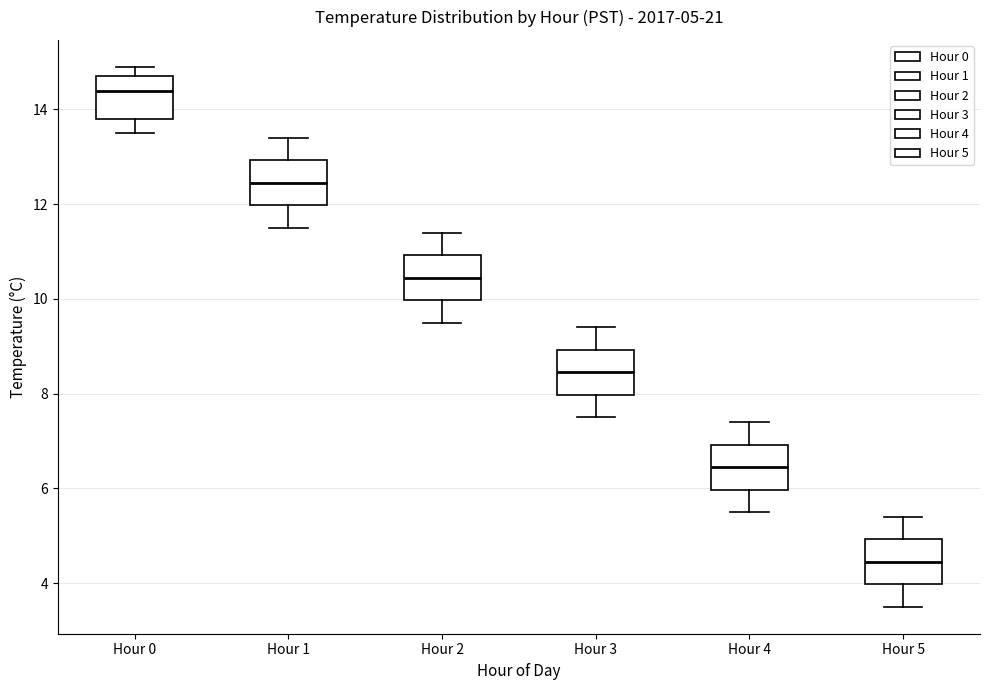

Which box's median line is the highest?

Hour 0